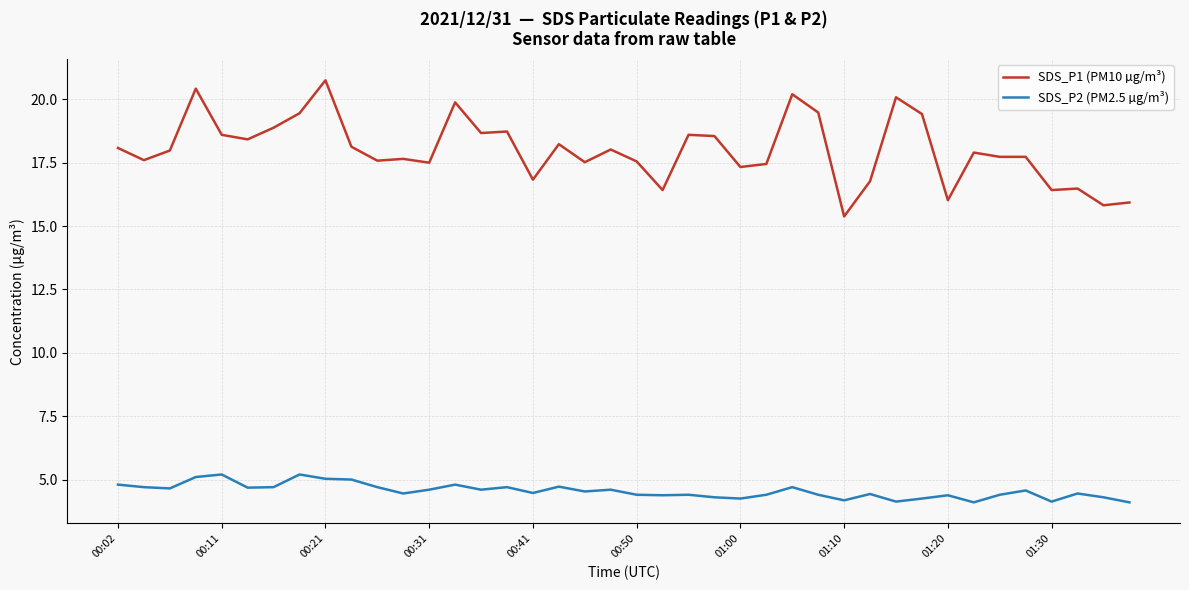

Which series has the widest spread of values?

SDS_P1 (PM10 µg/m³)